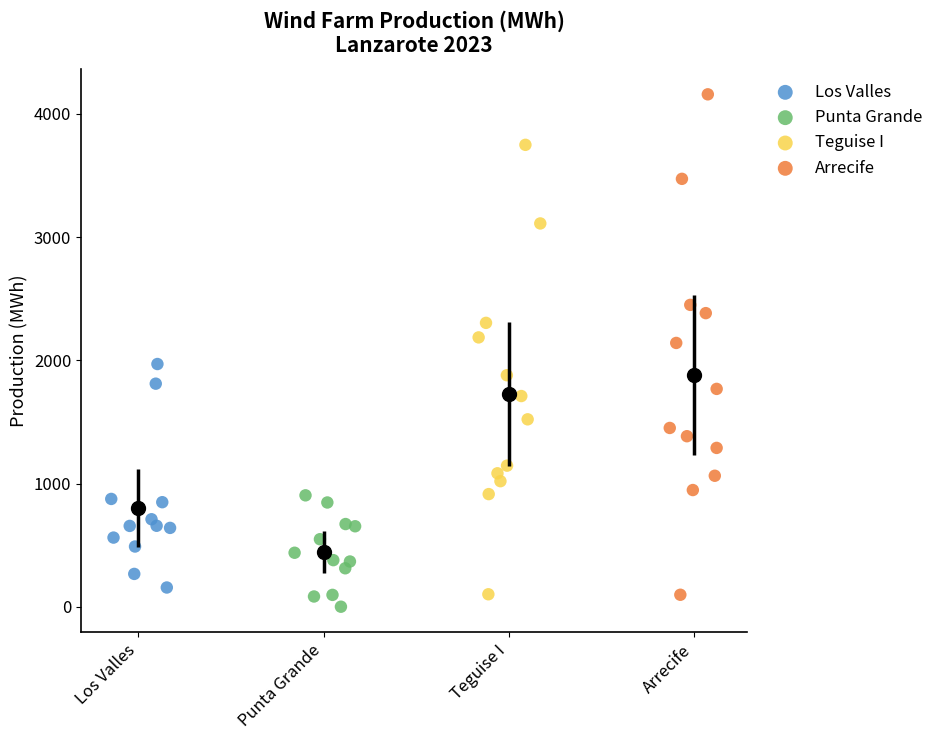

Which series contains the highest Y value?

Arrecife